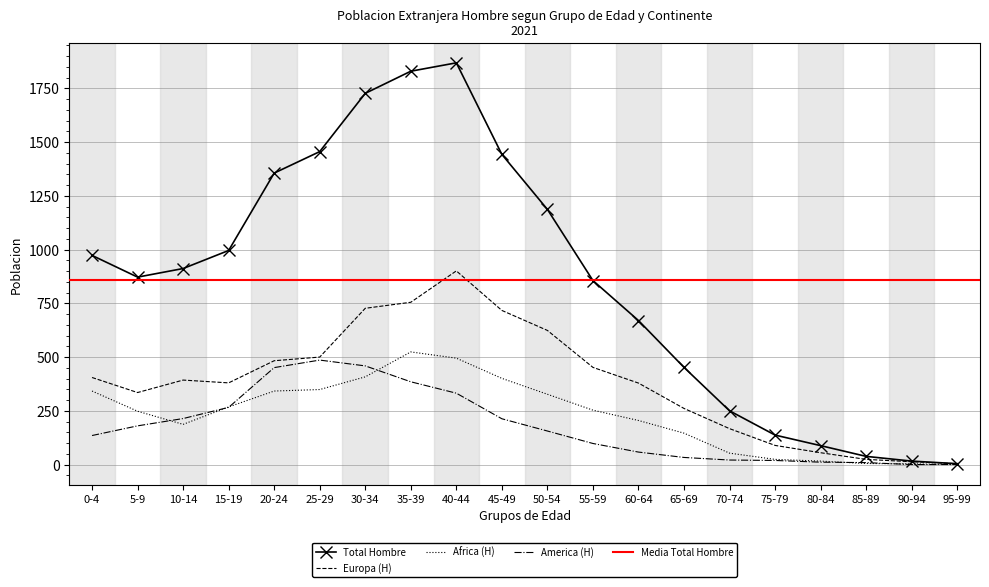

What is the difference between the maximum and second lowest values in the America (H) series?

486